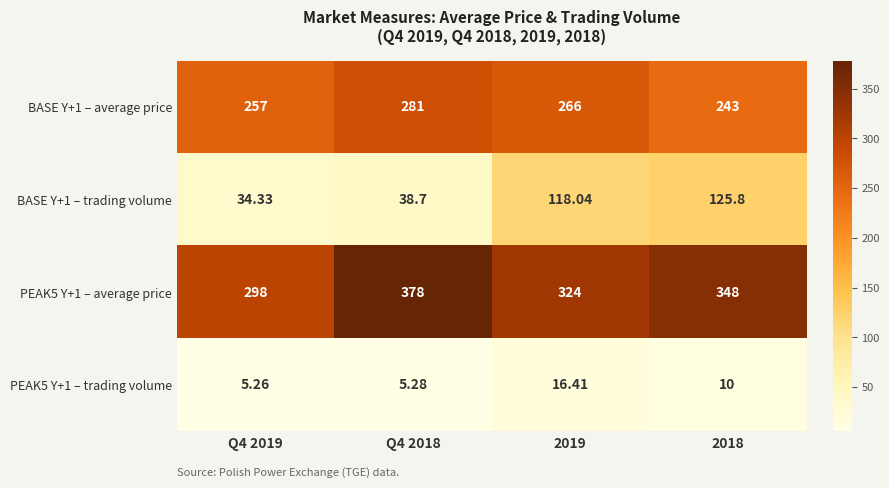

Rank the series by their maximum value, from lowest to highest.

PEAK5 Y+1 – trading volume, BASE Y+1 – trading volume, BASE Y+1 – average price, PEAK5 Y+1 – average price